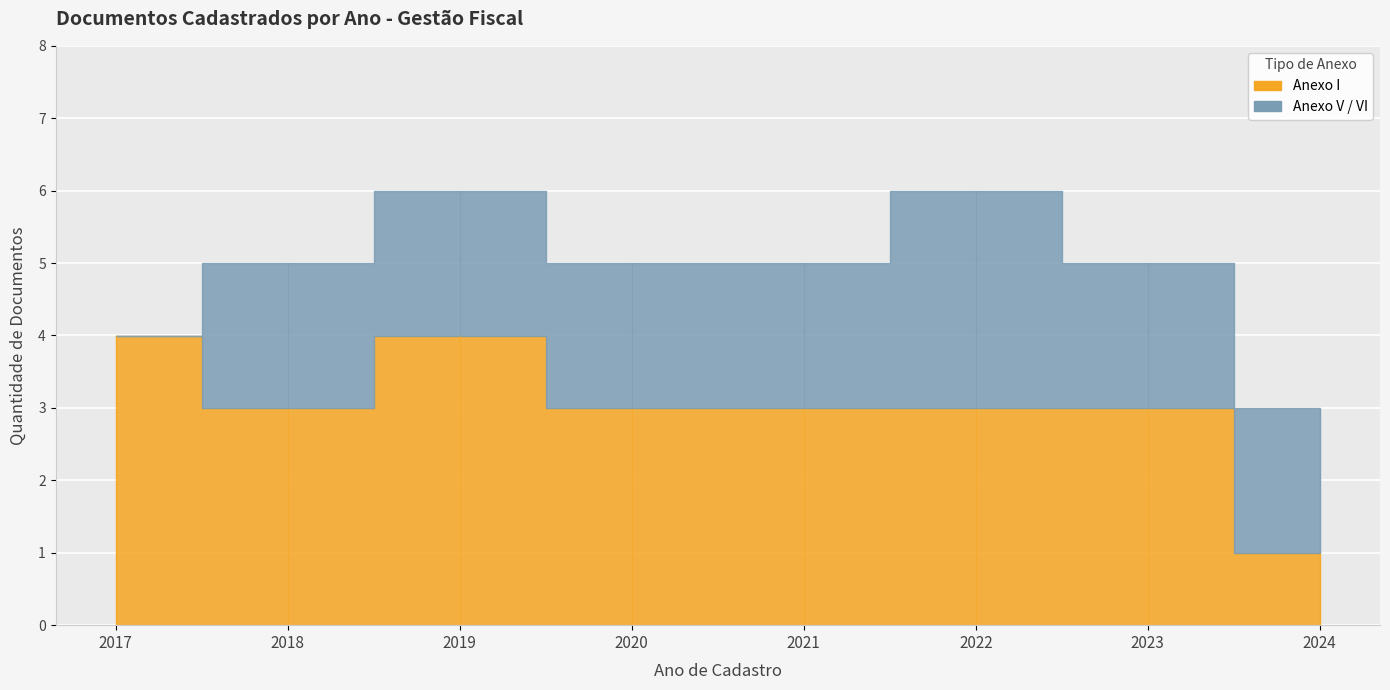

The Anexo I series shows 7 at 2017. True or false?

False